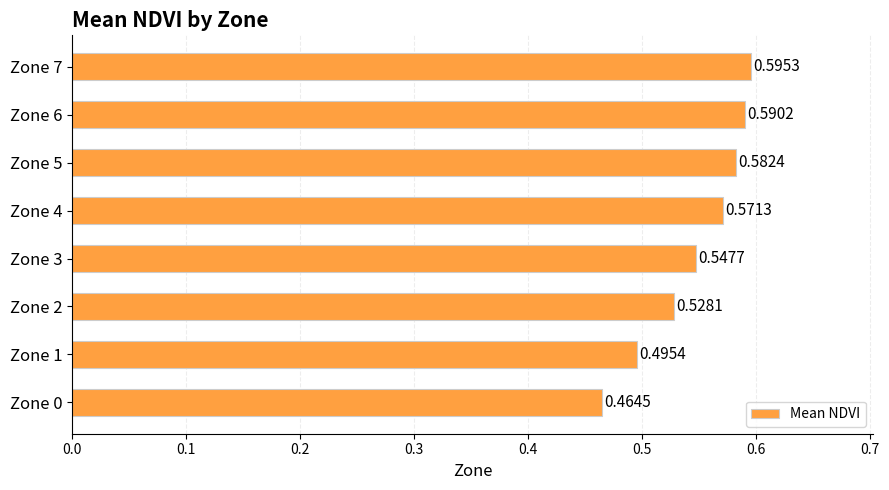

What is the sum of all values?

4.4